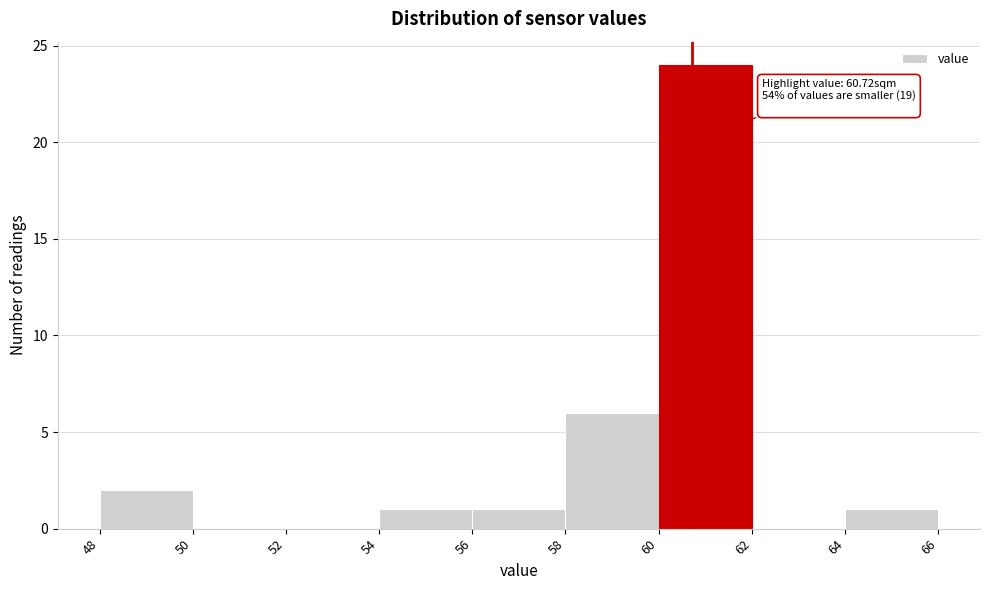

Over which range of the x-axis is the bar tallest?

60 to 62